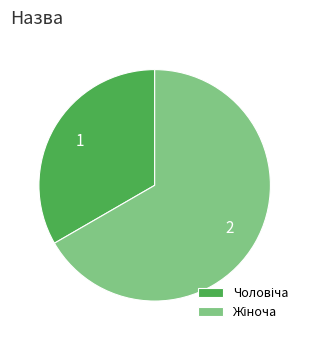

Is there any slice that represents more than half of the pie?

Yes